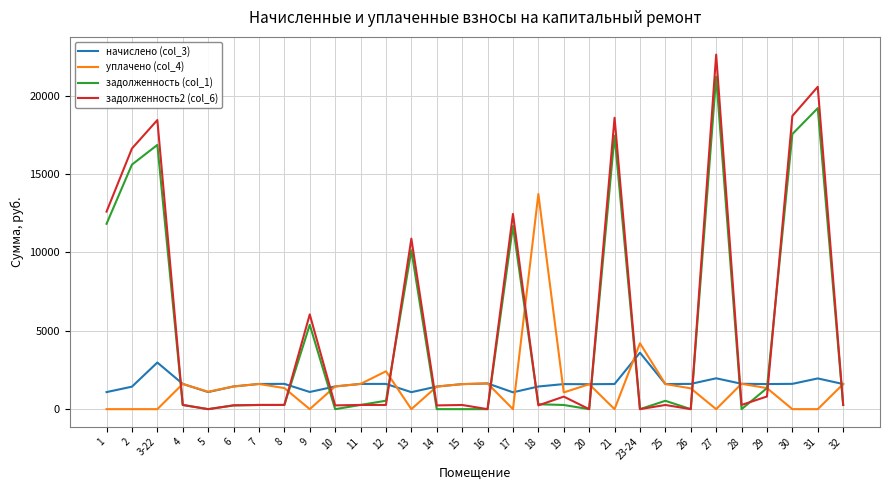

True or false: задолженность2 (col_6) has more than 0 points higher than both neighbors.

True